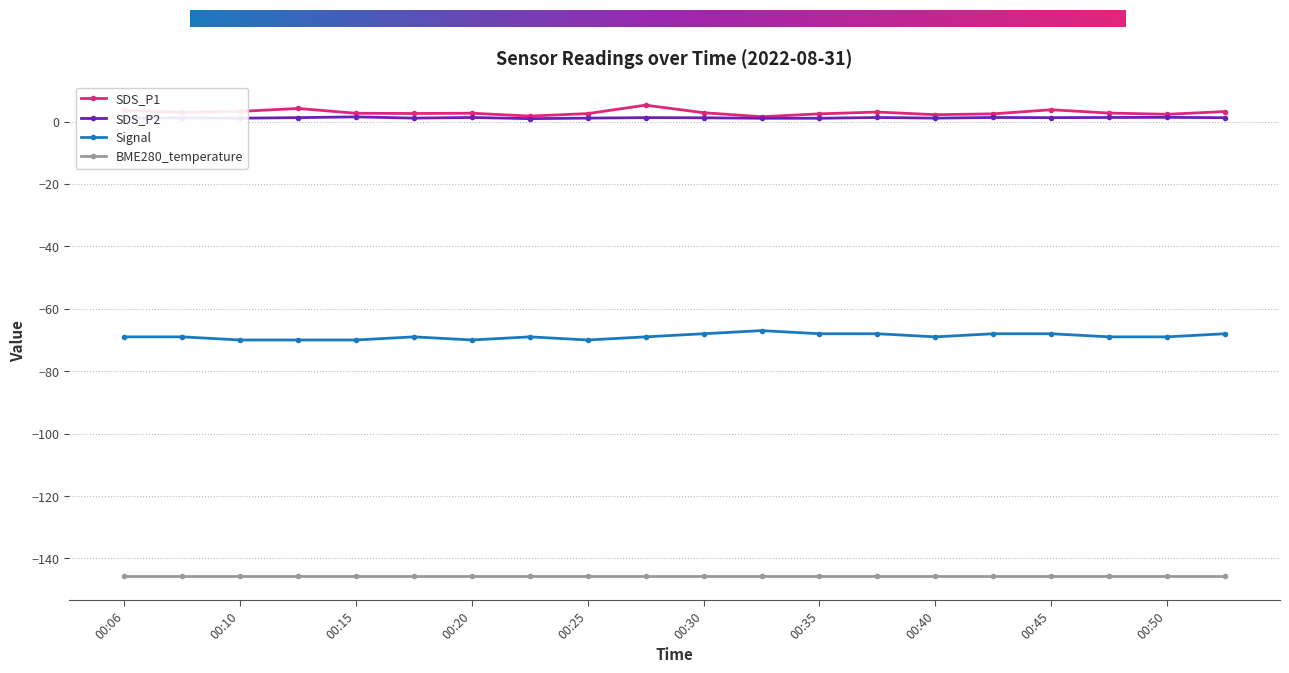

True or false: Signal has more than 1 interior local peaks.

True